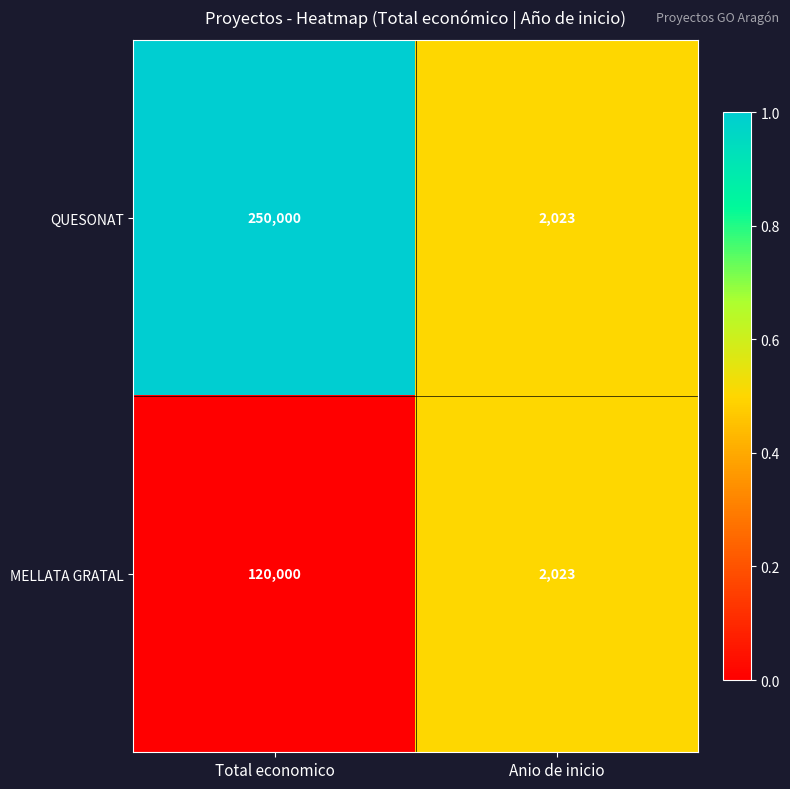

Count the number of categories in the chart.

2